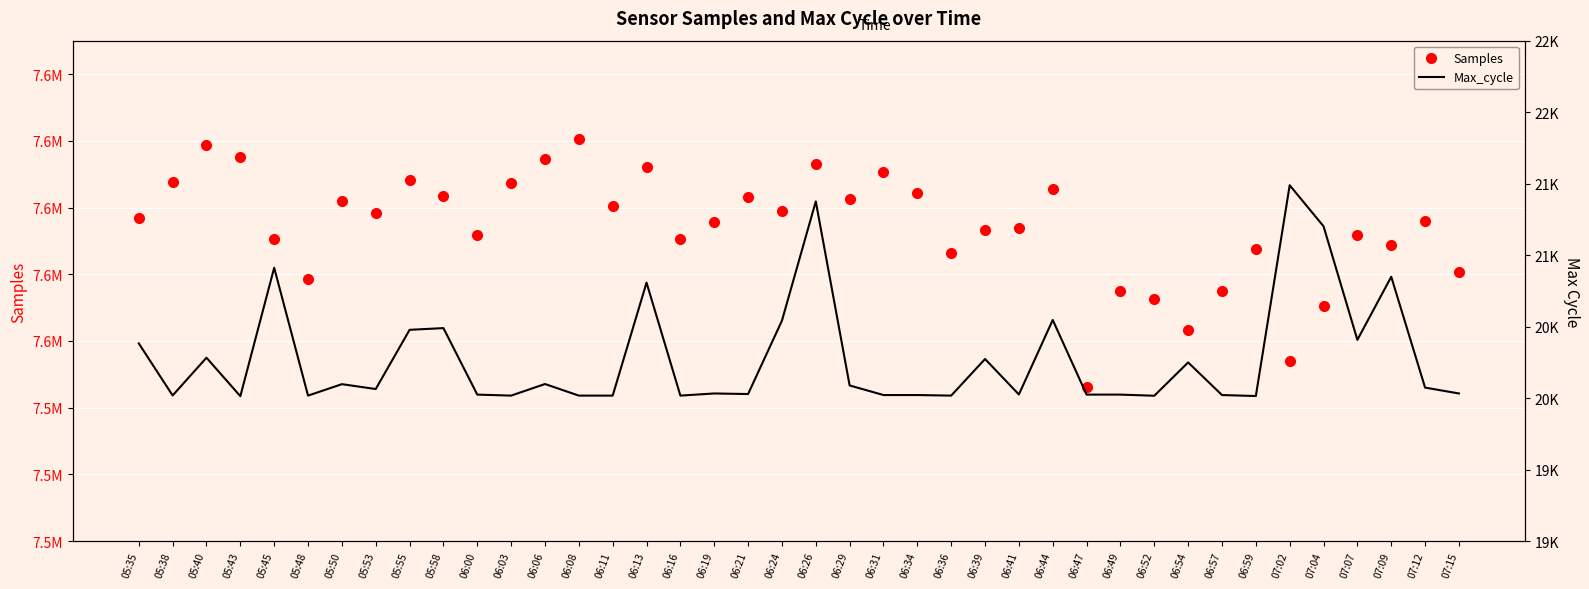

What are all the series names shown in the legend?

Samples, Max_cycle